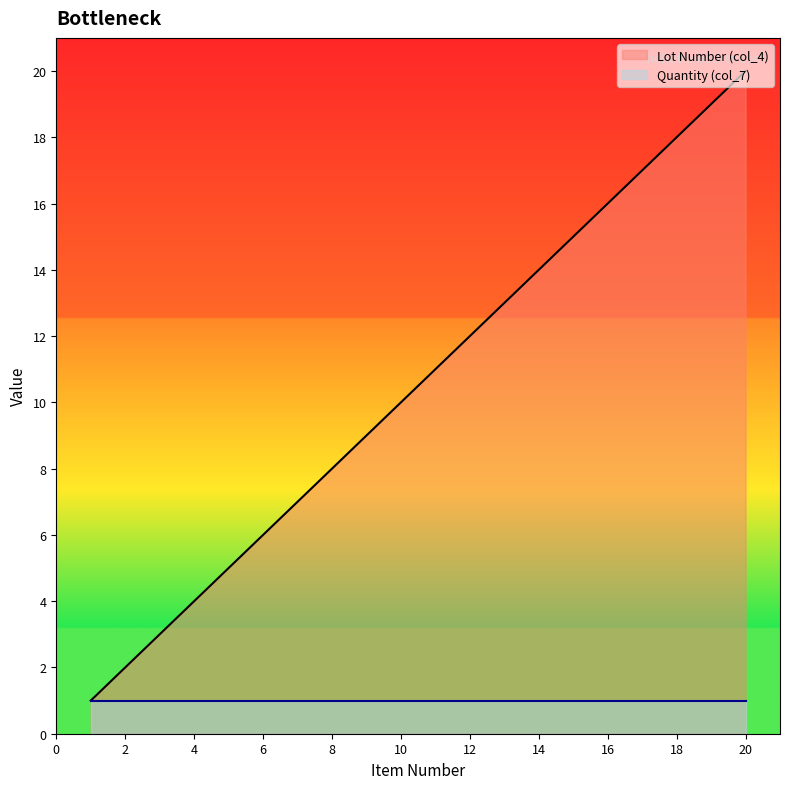

At which label does the data first exceed 11?

12